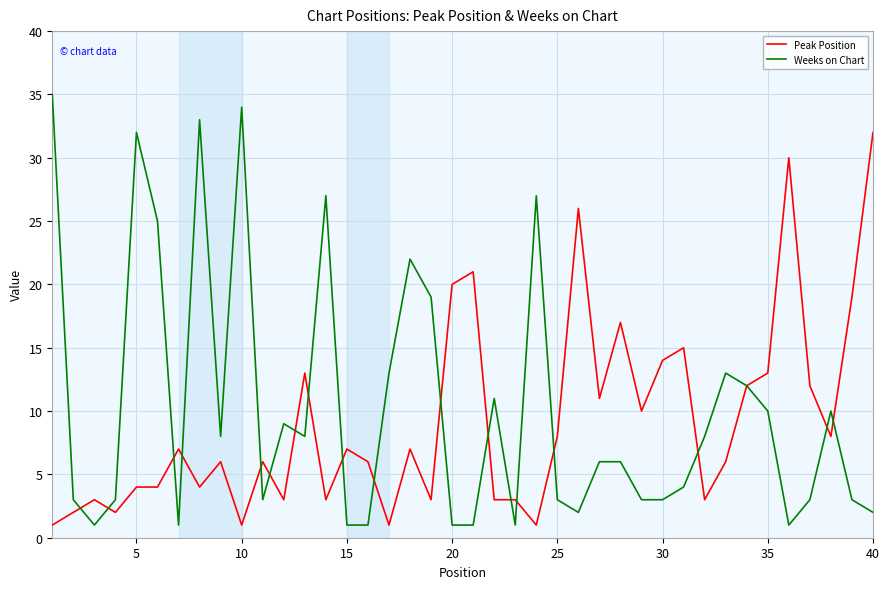

True or false: Peak Position has more than 0 points higher than both neighbors.

True